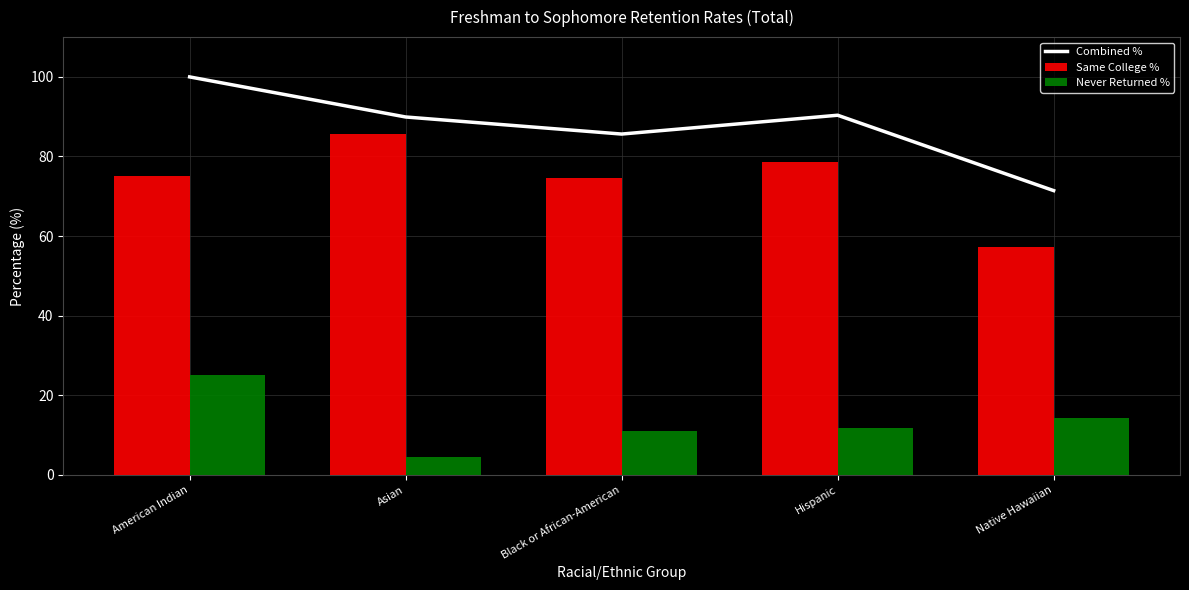

Which category has the highest value in the Same College % series?

Asian